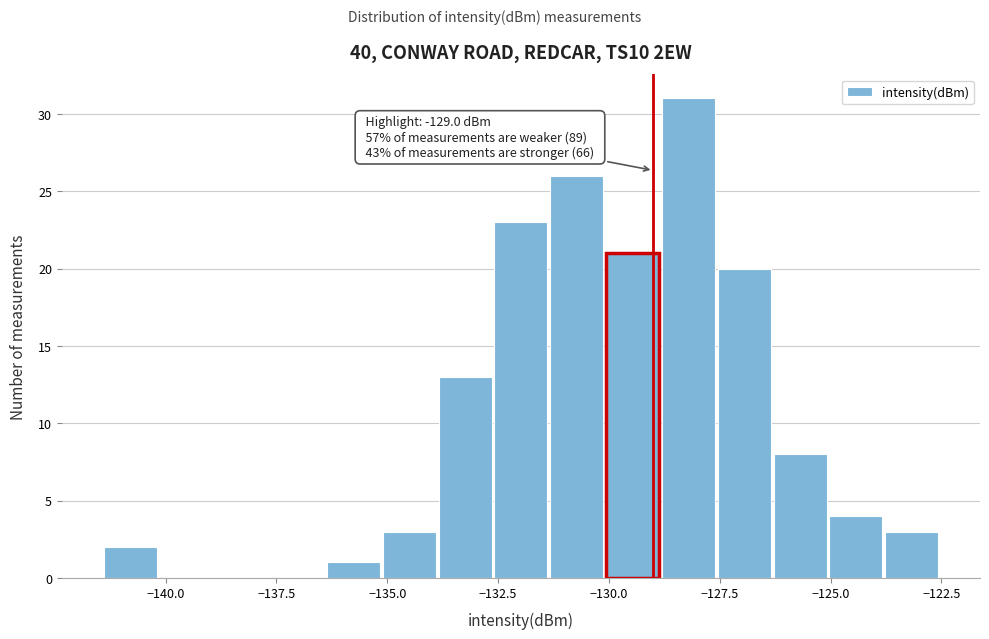

Around what value on the x-axis is the tallest bar? Give the approximate position of its centre, as read against the axis.

-128.0